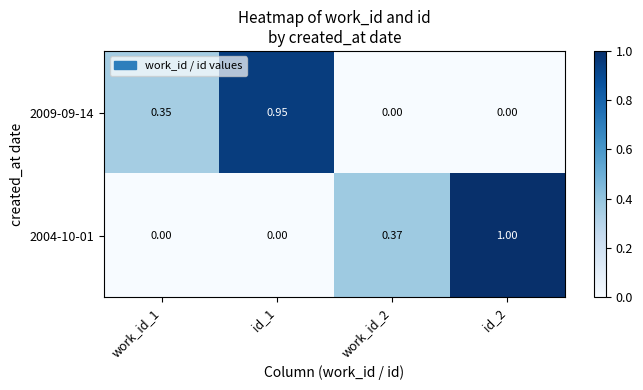

Is the value of 2004-10-01 at work_id_2 greater than the value of 2009-09-14 at work_id_1?

Yes